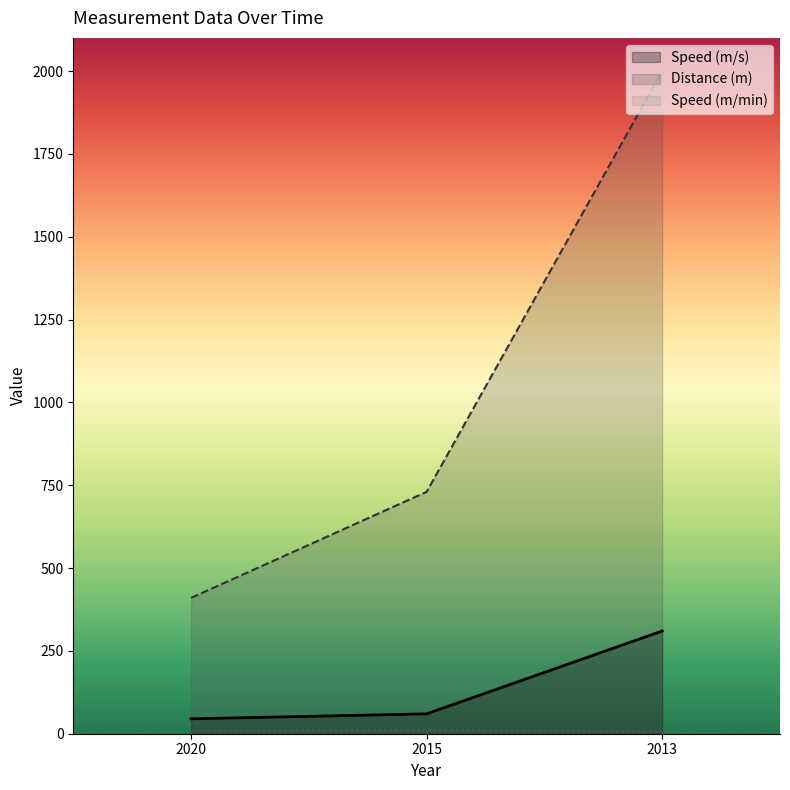

Where is Speed (m/min) nearest to the value 9?

2020